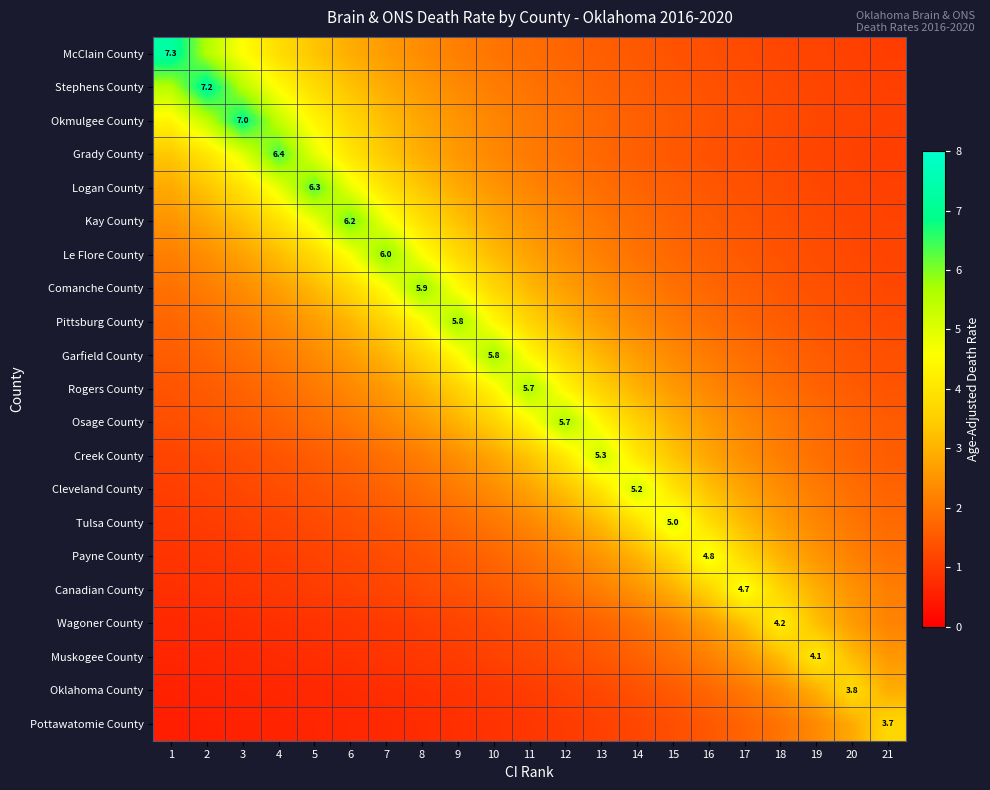

Is the value of Payne County at 16 greater than the value of Stephens County at 2?

No